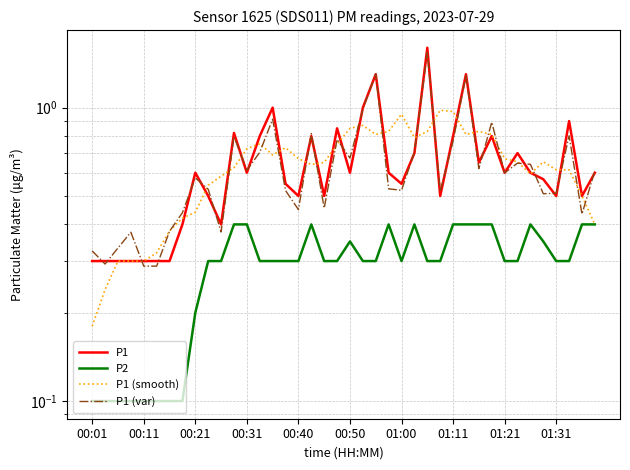

True or false: P1 has a value of 0.6 at 01:21.

True